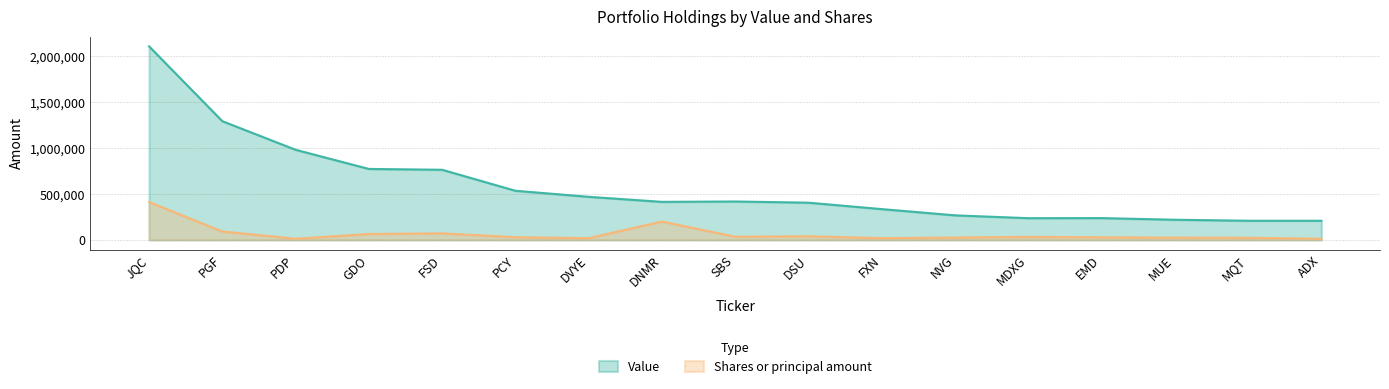

Reading left to right, extract all data points from this chart.

Value: 2111000	1295000	983000	774000	765000	536000	470000	415000	419000	406000	336000	268000	237000	238000	220000	209000	209000
Shares or principal amount: 412736	92090	12766	64750	71400	29320	19168	200384	34555	39511	19262	25934	32545	28337	25000	23200	12539